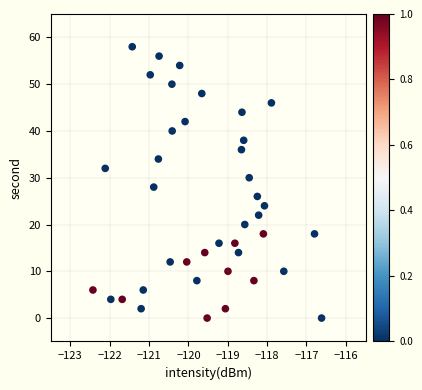

What is the range of Y values (max minus min)?

58